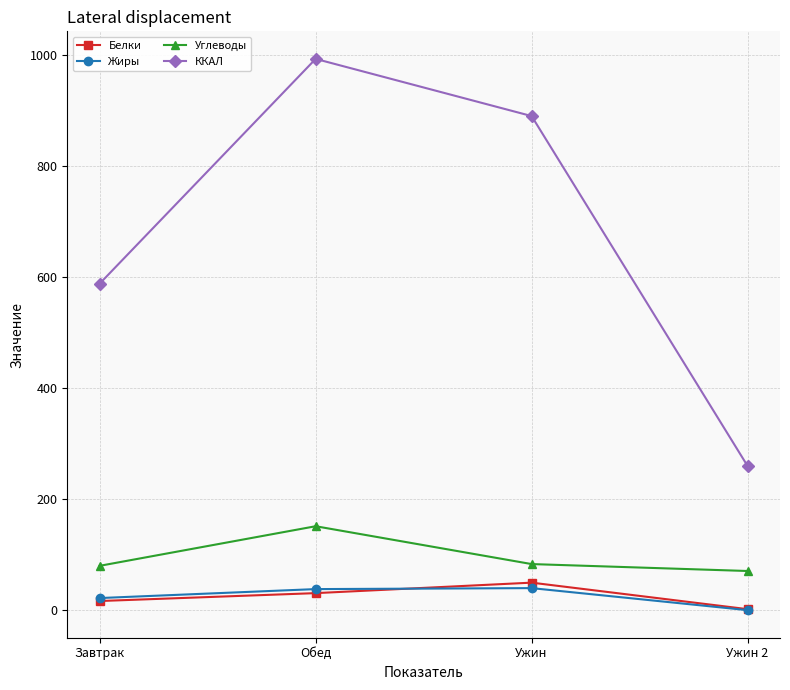

What are all the series names shown in the legend?

Белки, Жиры, Углеводы, ККАЛ